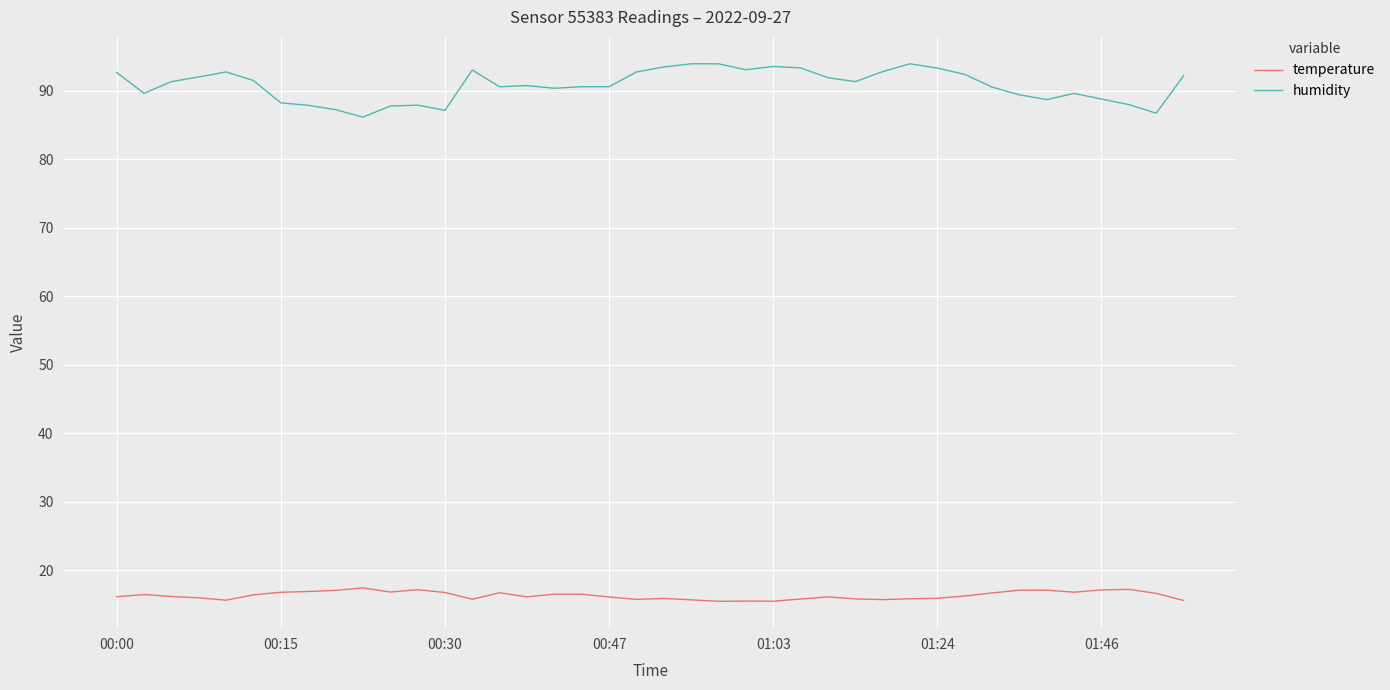

Which series has the largest range (max minus min)?

humidity